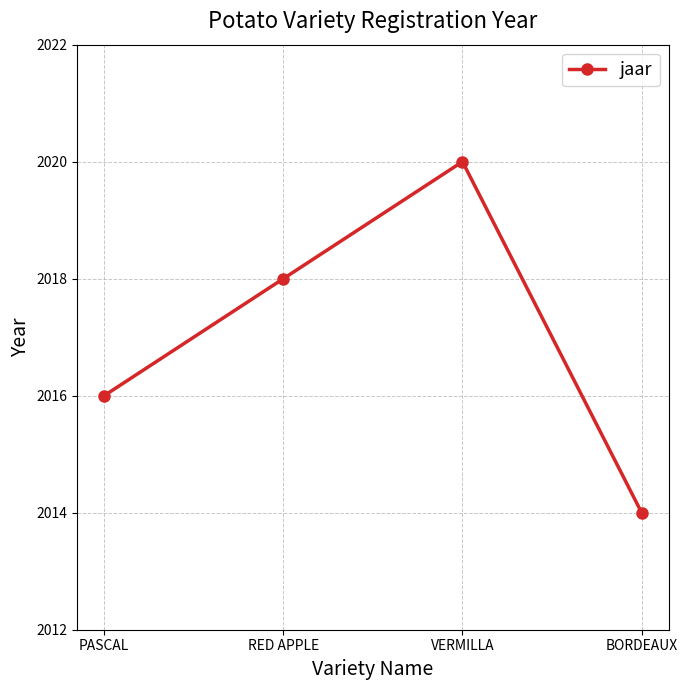

Count the values in the range 2016 to 2020.

3